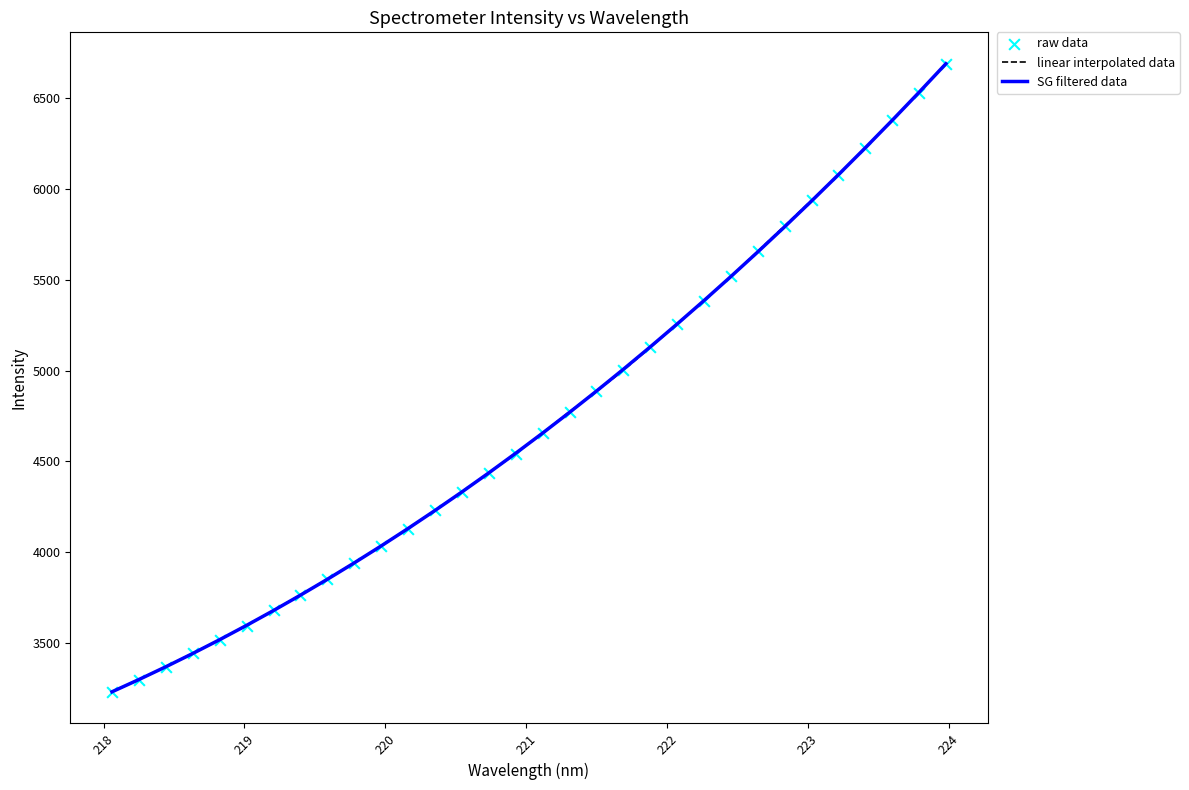

Which series has the largest range (max minus min)?

SG filtered data